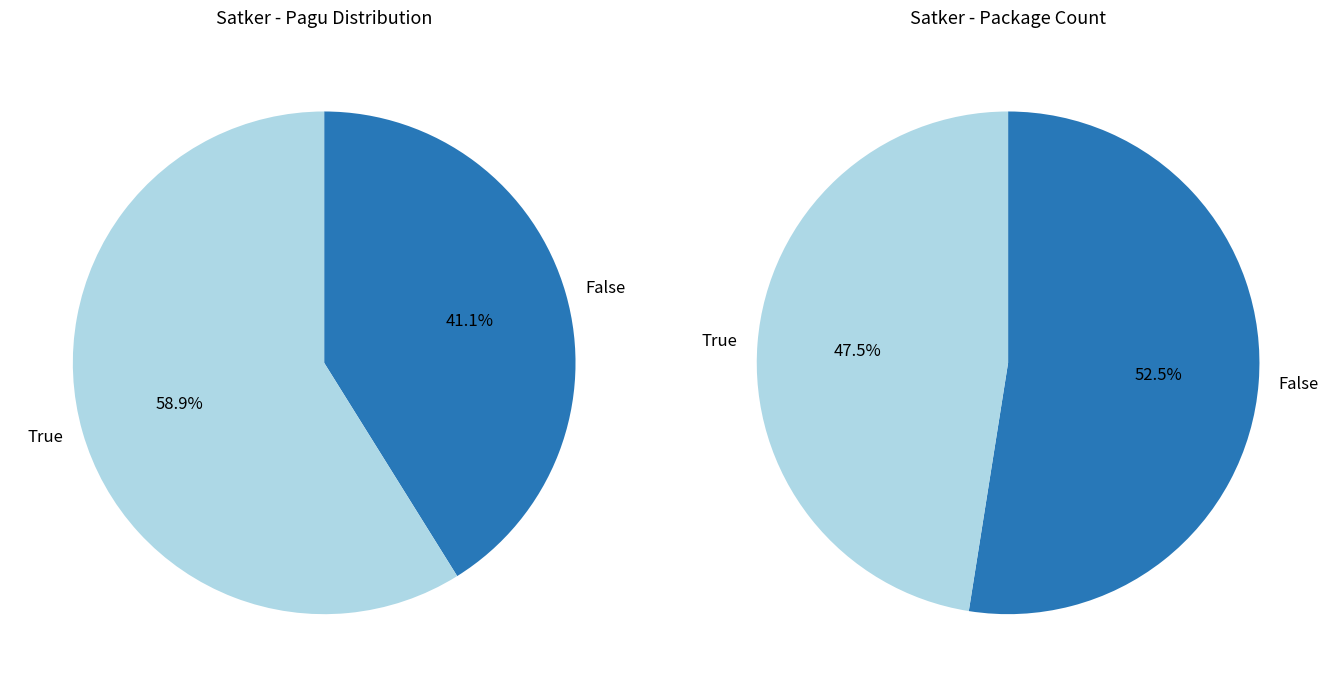

Is it true that SEKRETARIAT DAERAH is 16% of the pie?

False